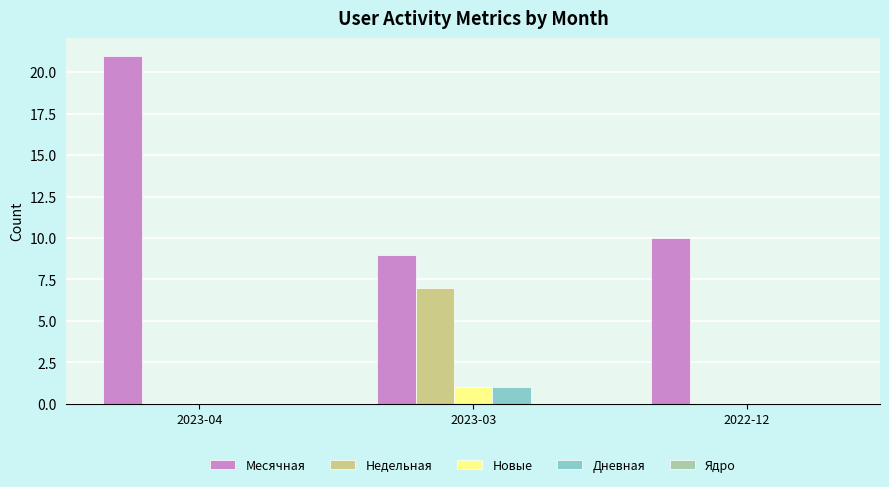

Which category has the highest value in the Недельная series?

2023-03